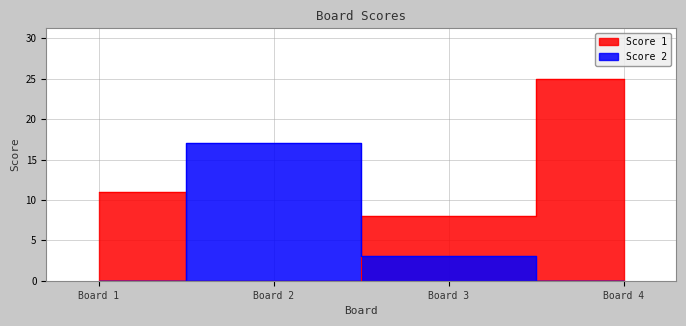

What is the average value of the Score 2 series?

5